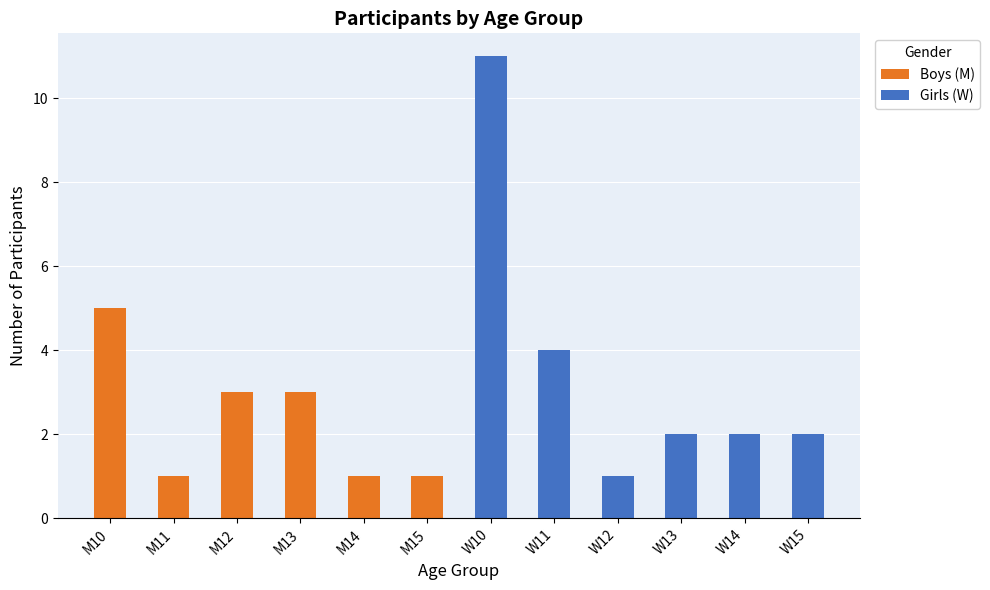

At which category is the sum across all series the highest?

W10